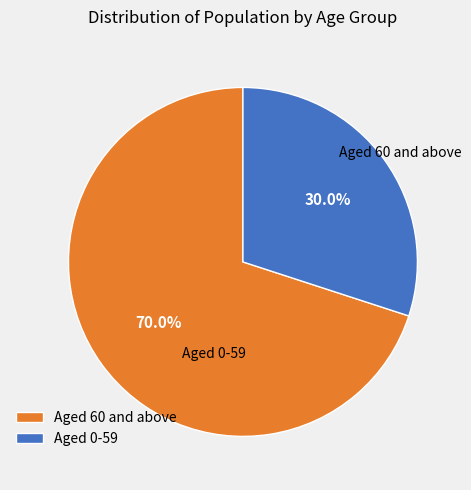

Count the number of slices in the pie.

2